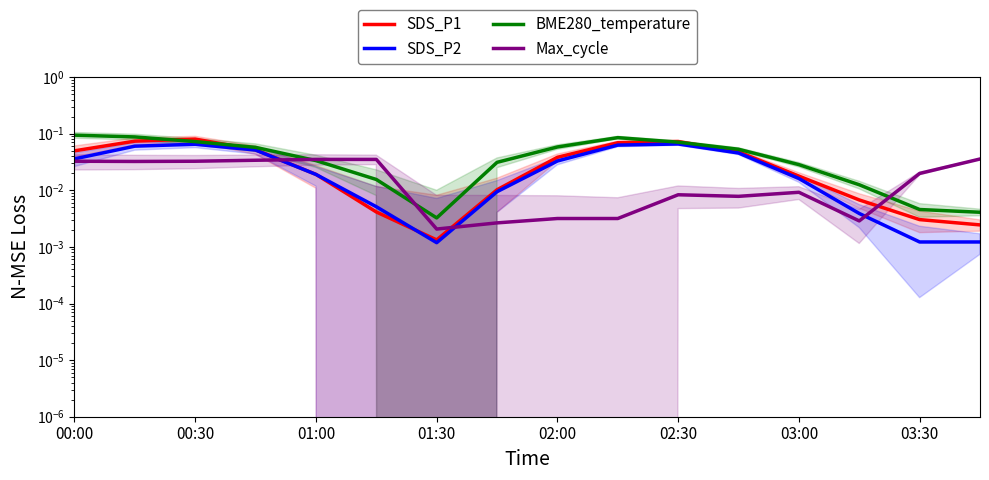

Is it true that BME280_temperature equals 0.0 at 03:00?

False